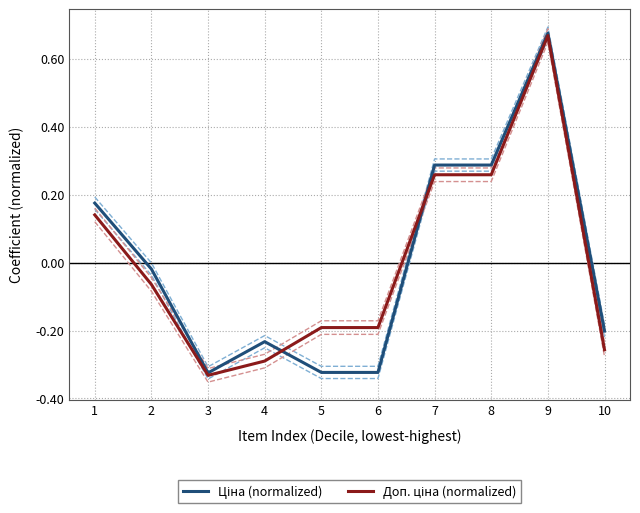

How many intersections are there between Доп. ціна (normalized) and Ціна (normalized)?

2